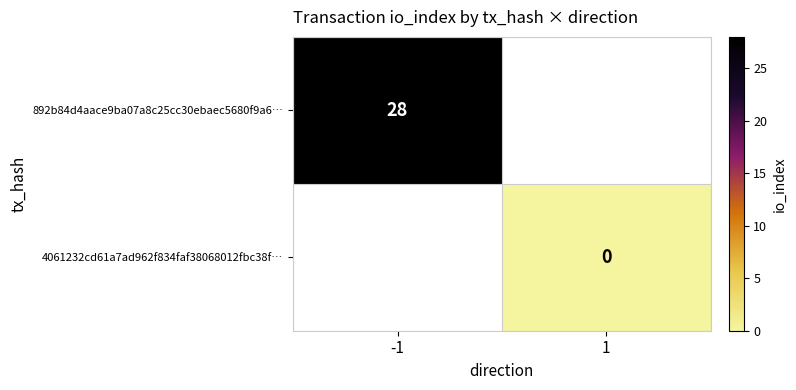

Is the value of 4061232cd61a7ad962f834faf38068012fbc38f… at 1 greater than the value of 892b84d4aace9ba07a8c25cc30ebaec5680f9a6… at -1?

No